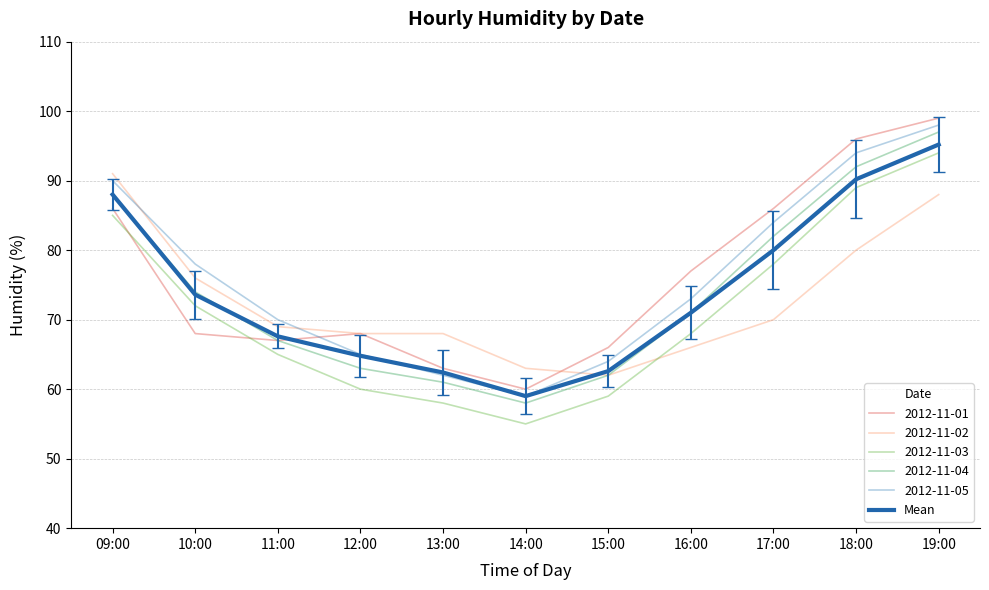

Does the chart display data point markers on the line(s)?

No